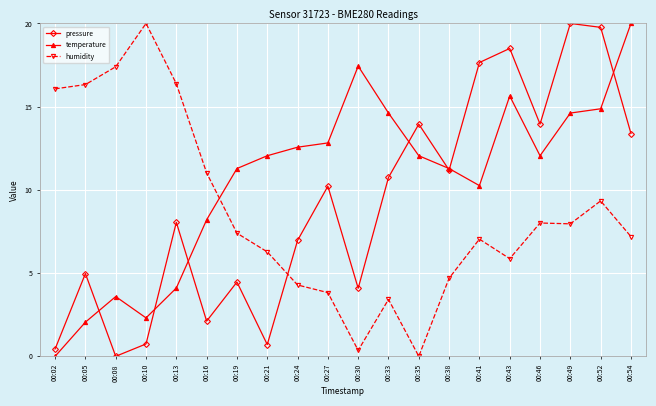

Where is the first local maximum for humidity?

00:10